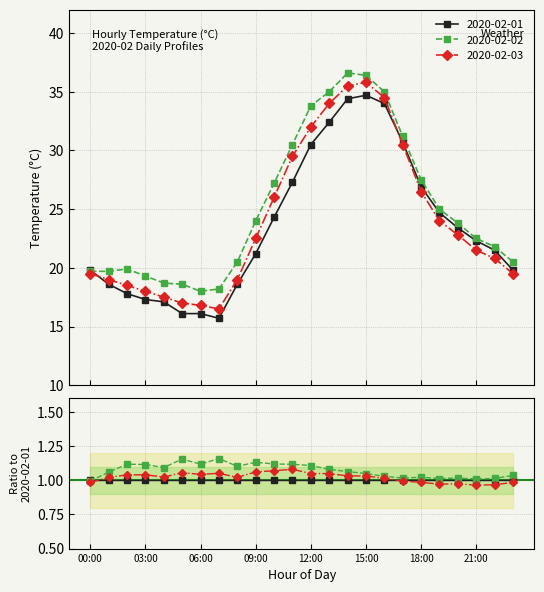

Where is the first local maximum for 2020-02-03?

15:00